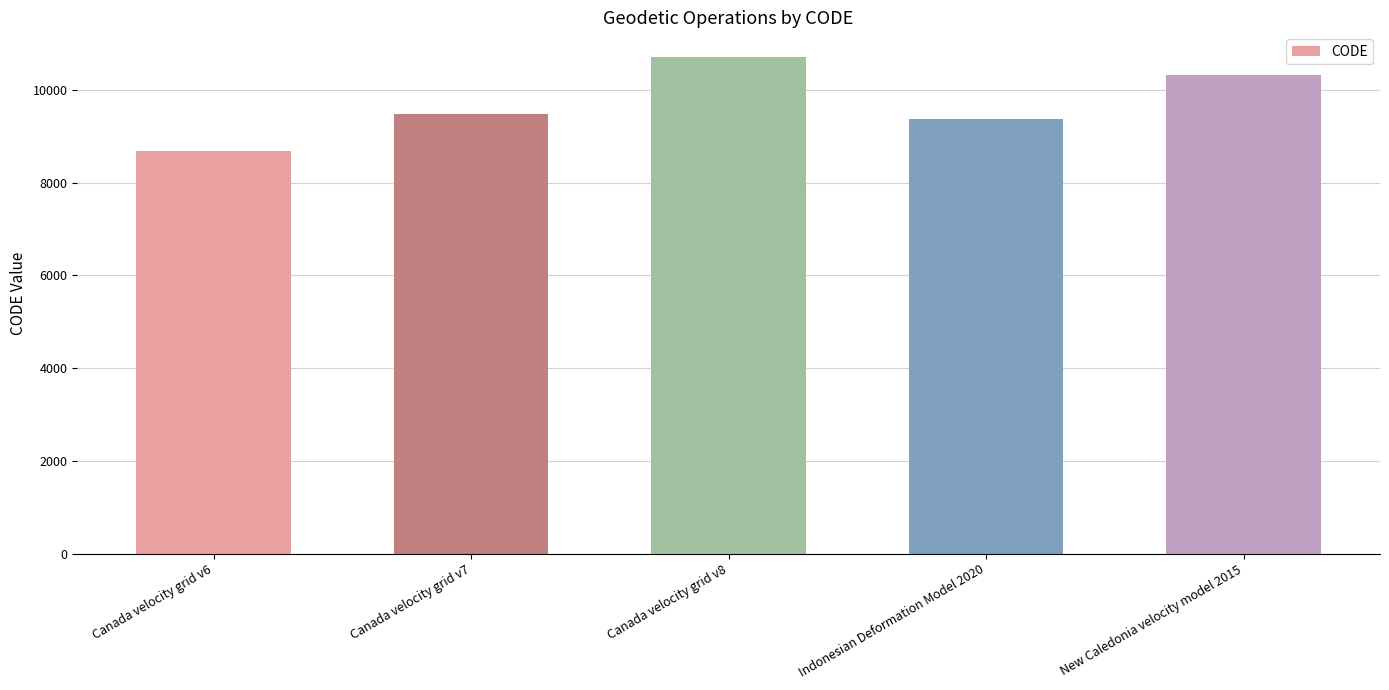

Reading left to right, what are all the values shown in this chart?

Canada velocity grid v6=8676	Canada velocity grid v7=9483	Canada velocity grid v8=10707	Indonesian Deformation Model 2020=9375	New Caledonia velocity model 2015=10323